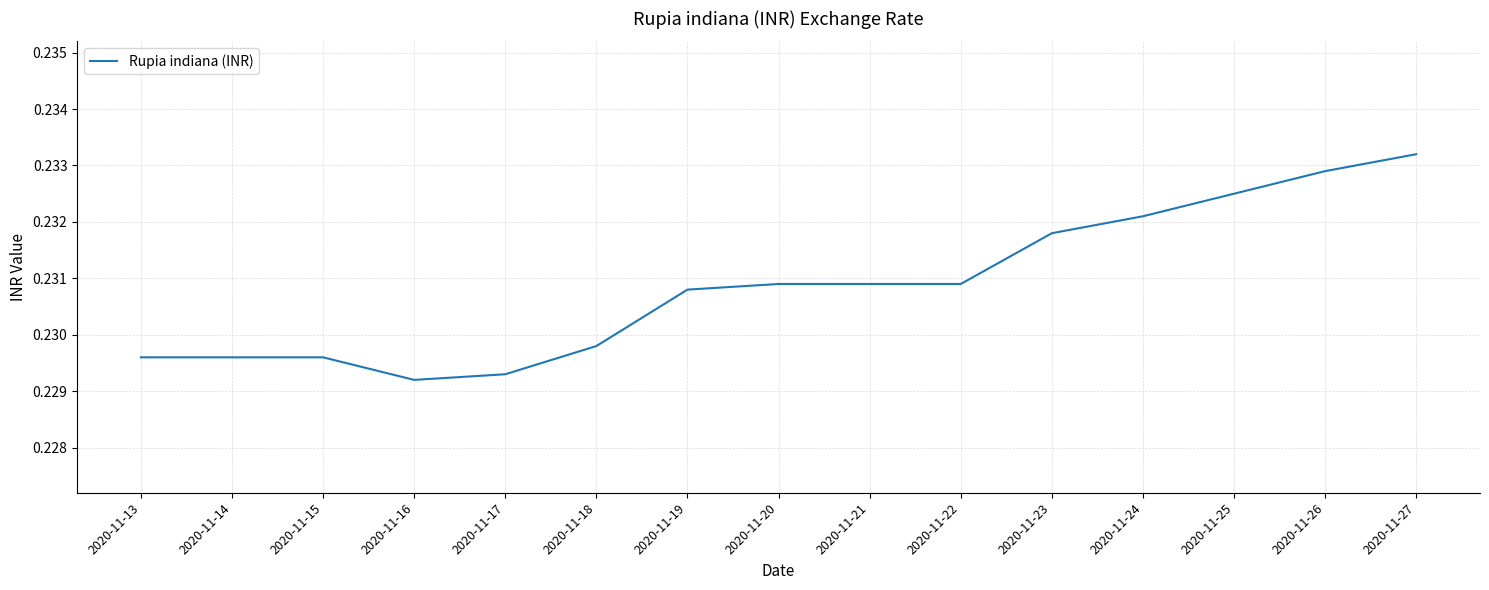

What is the sum of all values?

3.5